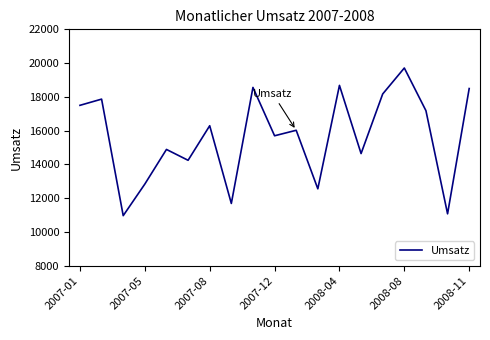

What is the smallest value displayed?

10966